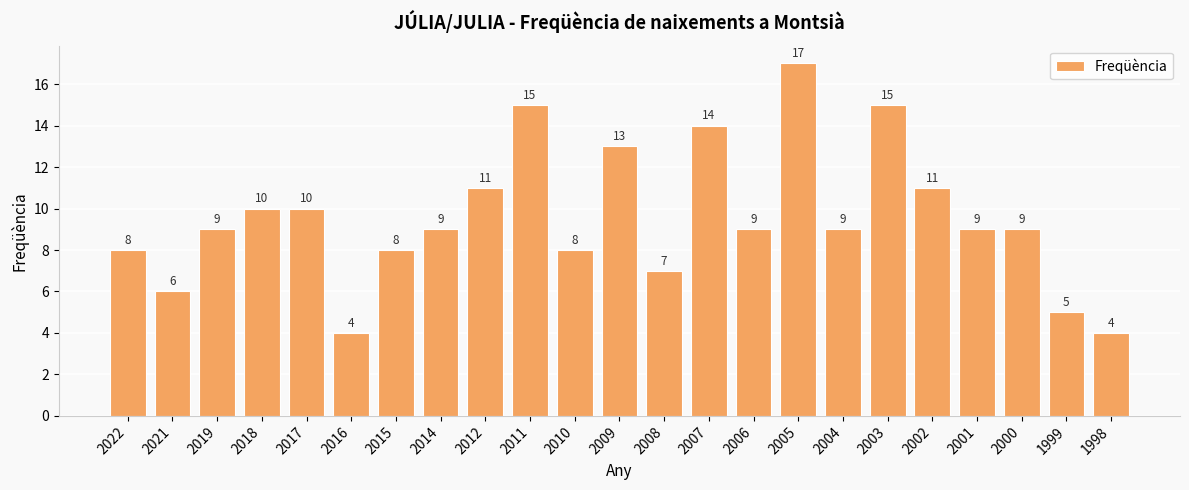

What is the change in value from 2007 to 1998?

-10